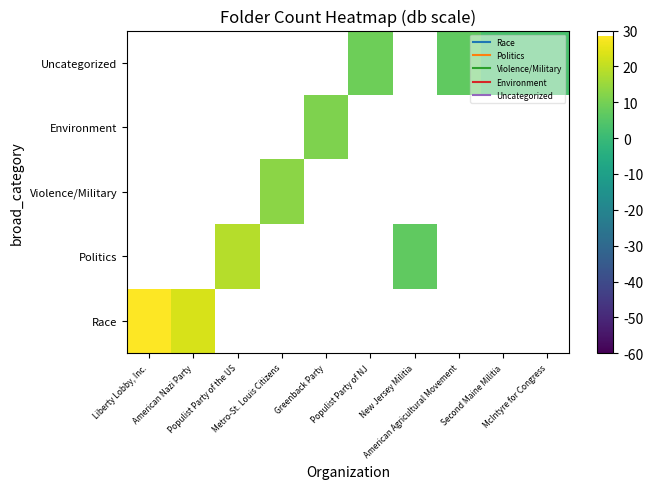

At how many categories does at least one series exceed 17?

3